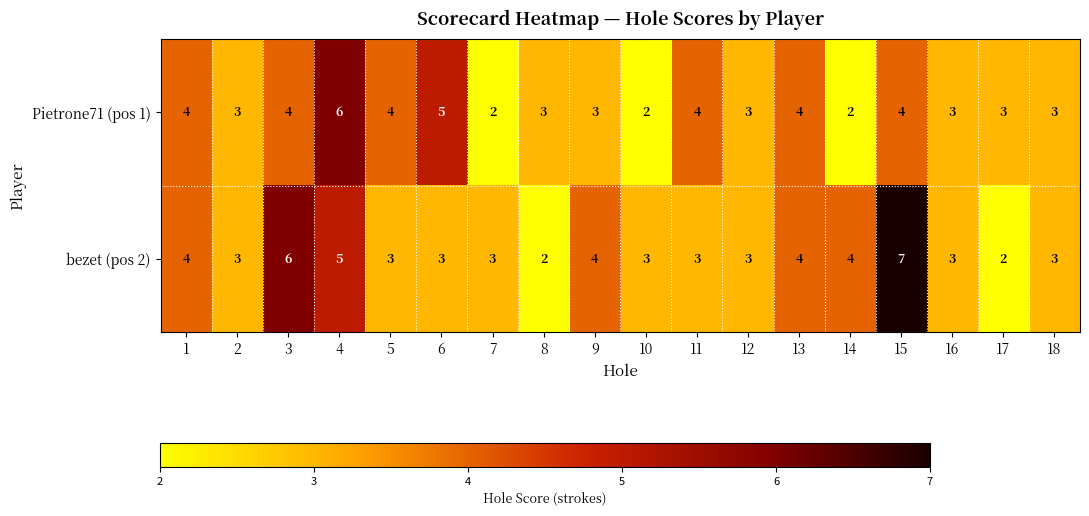

Which series has the largest total across all categories?

bezet (pos 2)